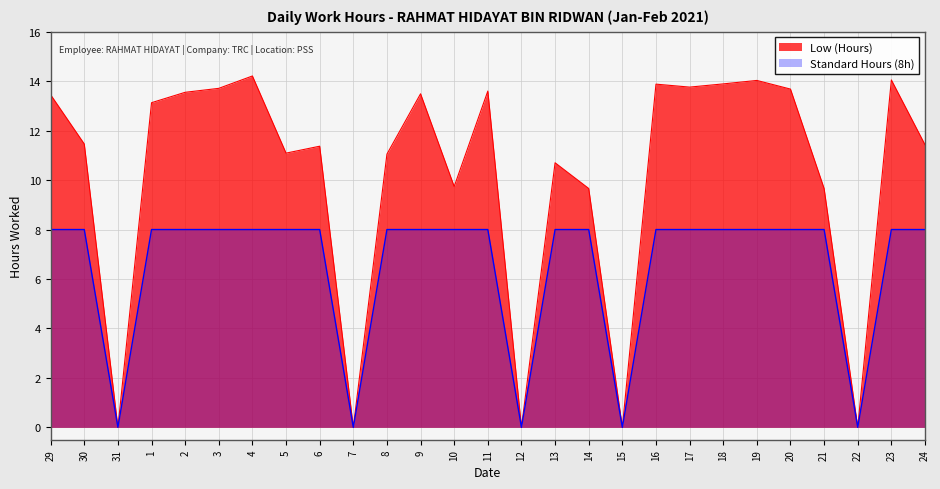

Reading left to right, extract all data points from this chart.

29=13.4	30=11.5	31=0.0	1=13.1	2=13.6	3=13.7	4=14.2	5=11.1	6=11.4	7=0.0	8=11.1	9=13.5	10=9.7	11=13.6	12=0.0	13=10.7	14=9.7	15=0.0	16=13.9	17=13.8	18=13.9	19=14.0	20=13.7	21=9.7	22=0.0	23=14.1	24=11.4